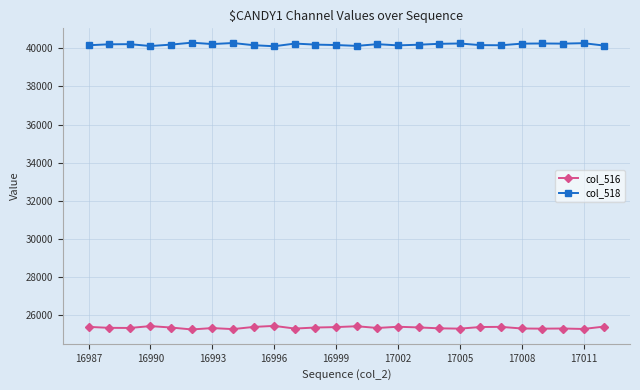

What is the average value of the col_518 series?

40207